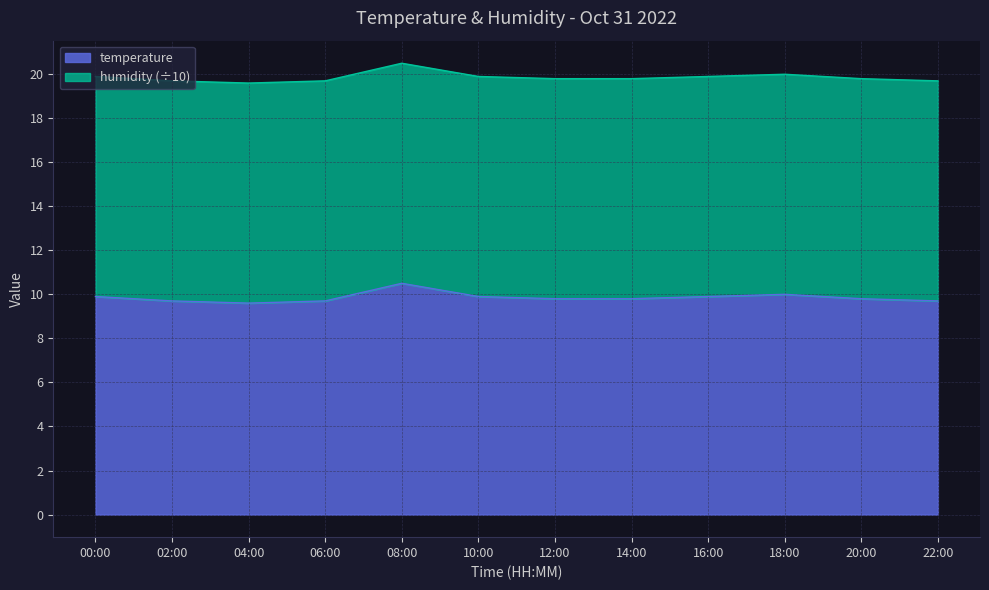

What is the ratio of the value at 12:00 to the value at 14:00?

1.0